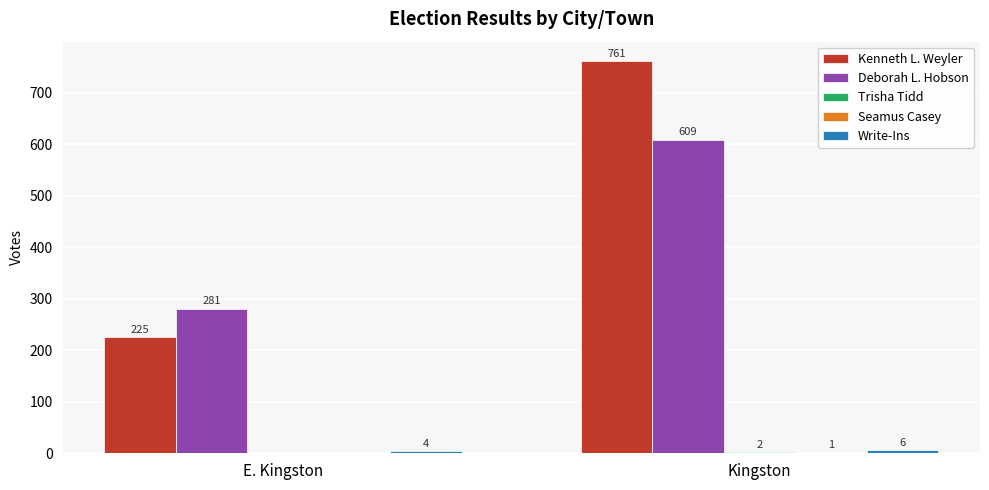

Which label corresponds to the largest value in the chart?

Kingston